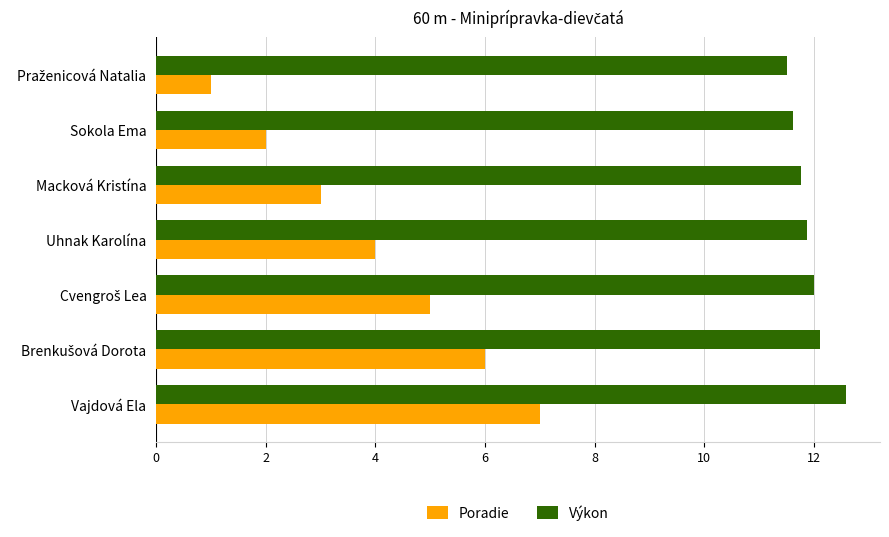

The value of Výkon at Vajdová Ela is 12.6. True or false?

True